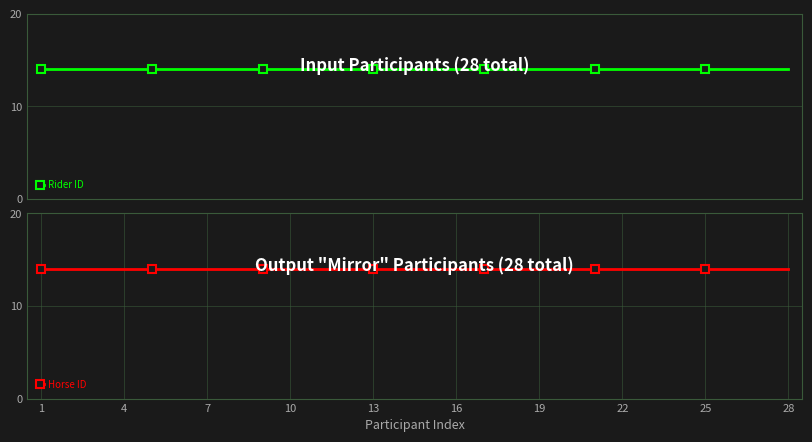

Where is Participant Number (Output) nearest to the value 14?

14